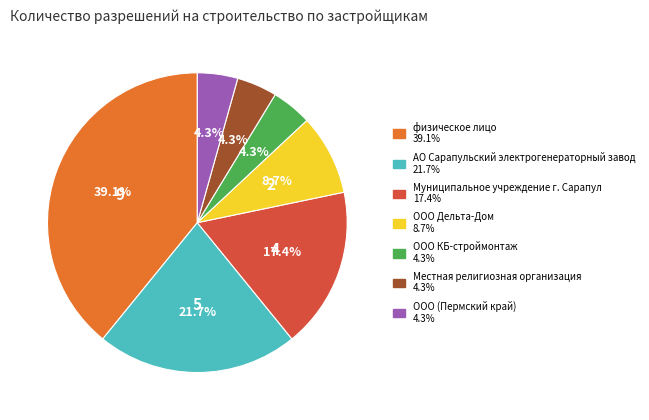

Count the number of slices in the pie.

7